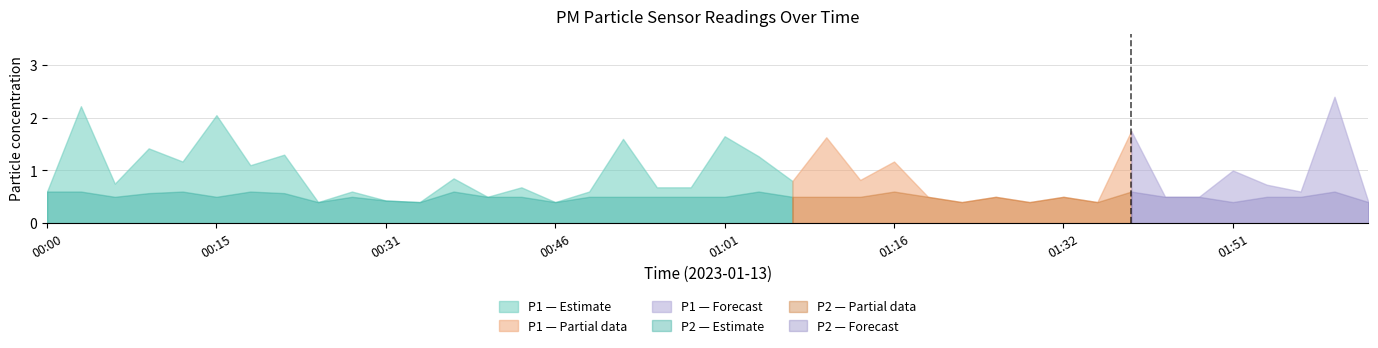

What is the difference between the P2 values at 01:29 and 02:00?

0.2